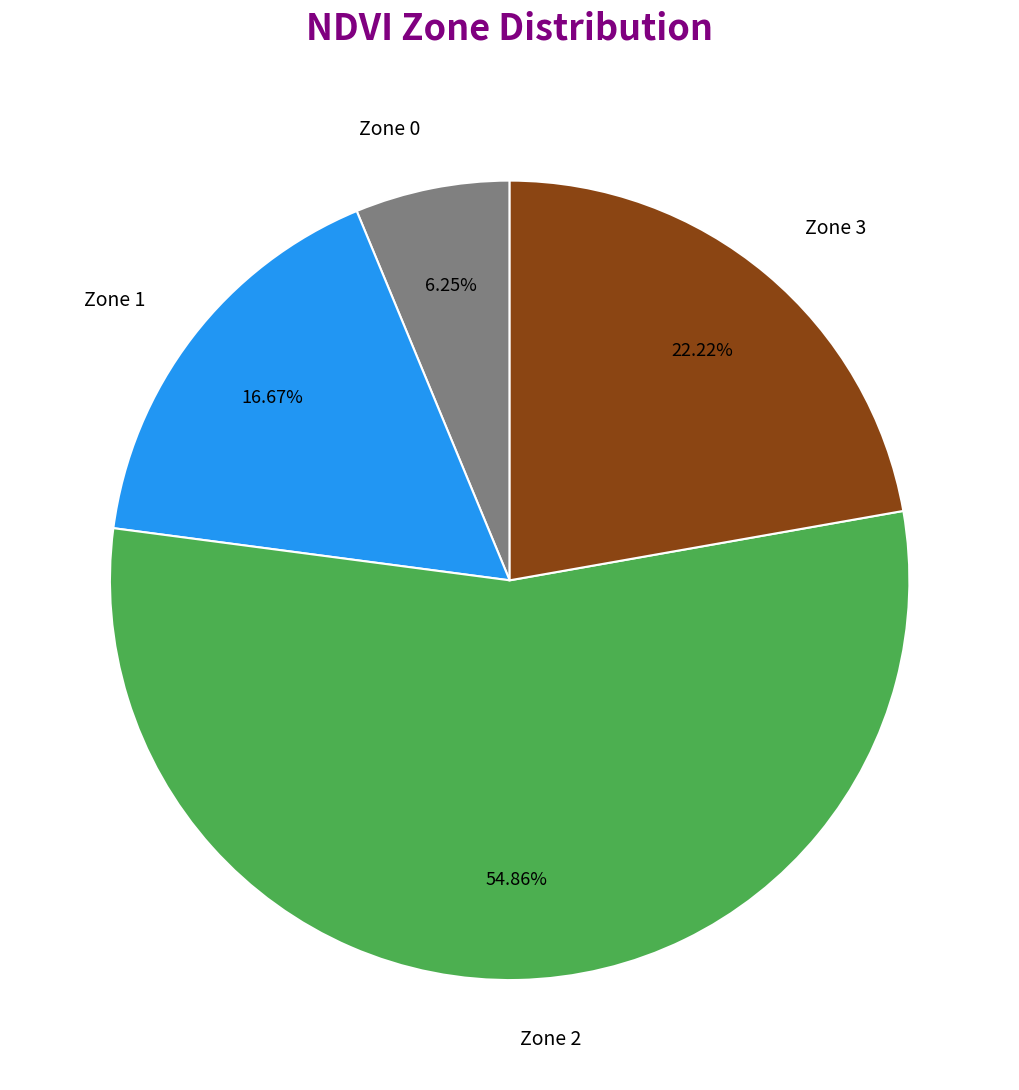

The Zone 3 slice represents 13% of the pie. True or false?

False